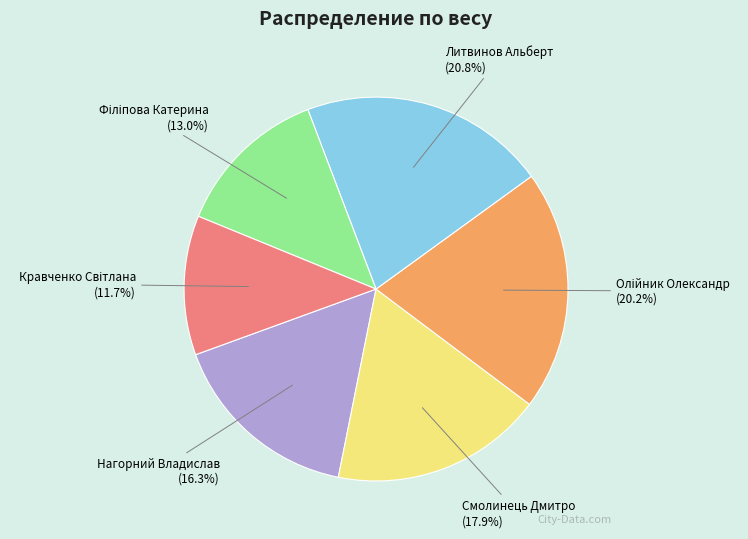

Is there a majority slice in this chart?

No